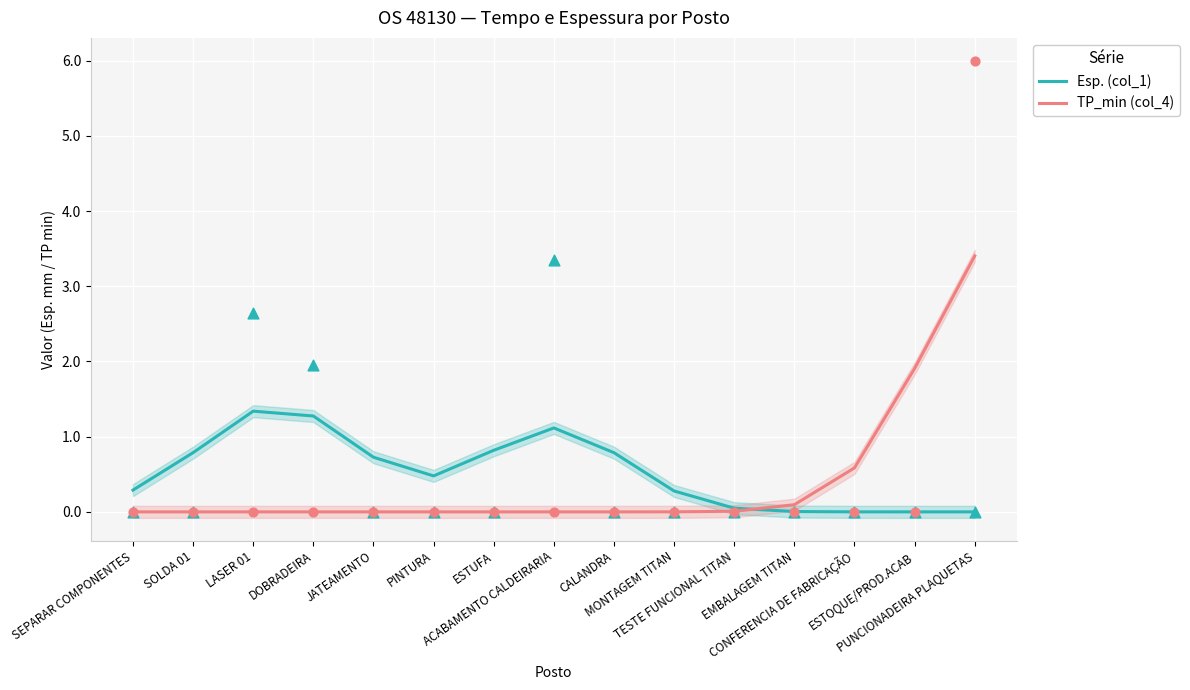

At how many categories does at least one series exceed 0?

15